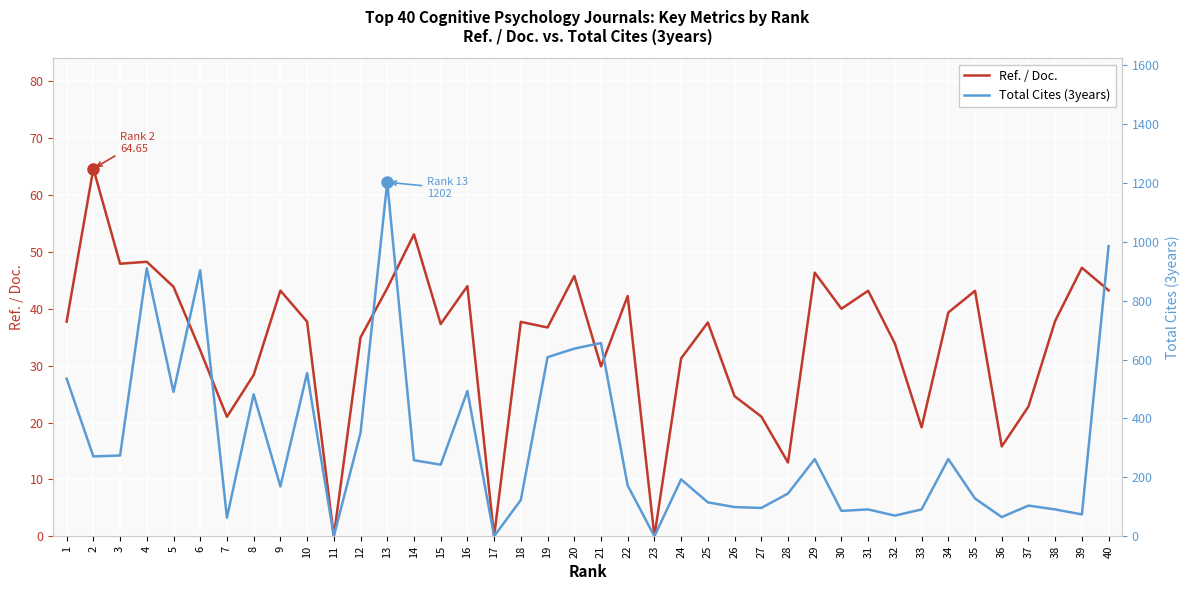

At which category does Ref. / Doc. reach its first local valley?

3